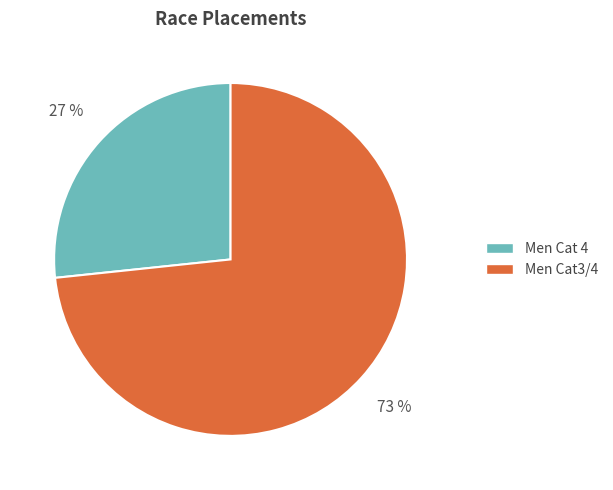

Combined, do Men Cat3/4 and Men Cat 4 account for over 50%?

Yes